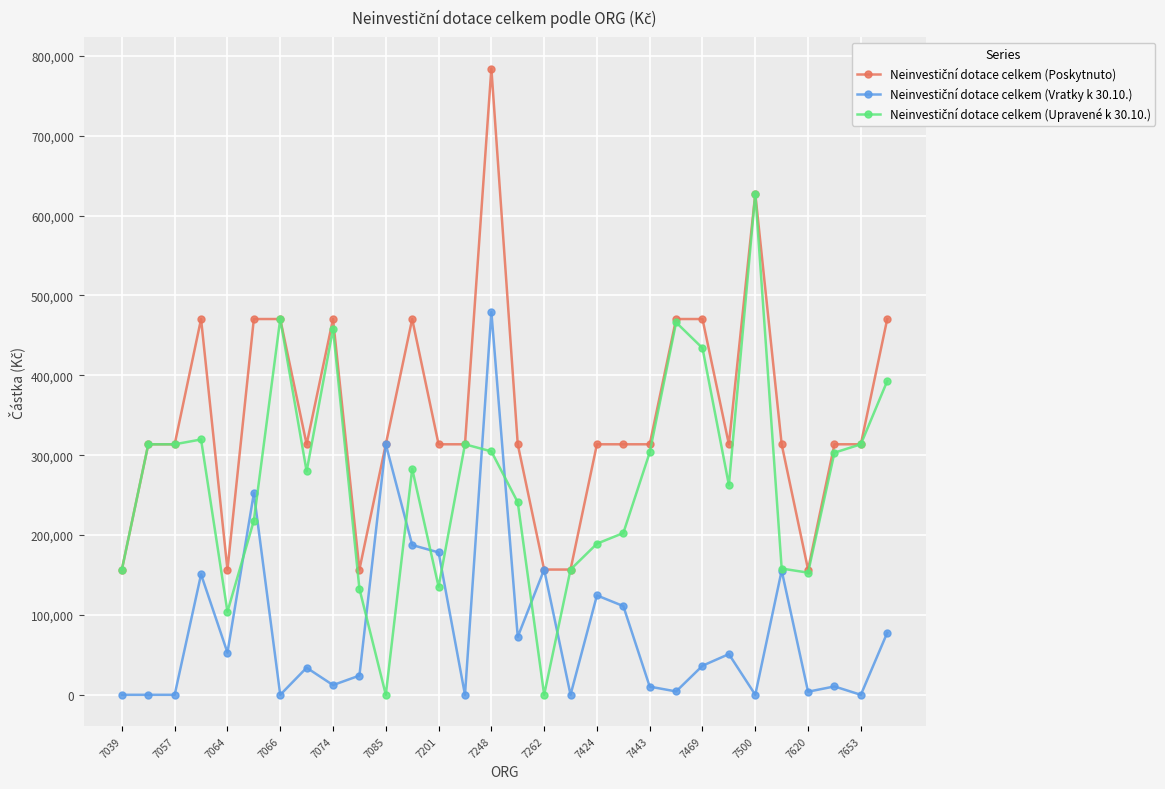

What is the greatest value displayed?

784109